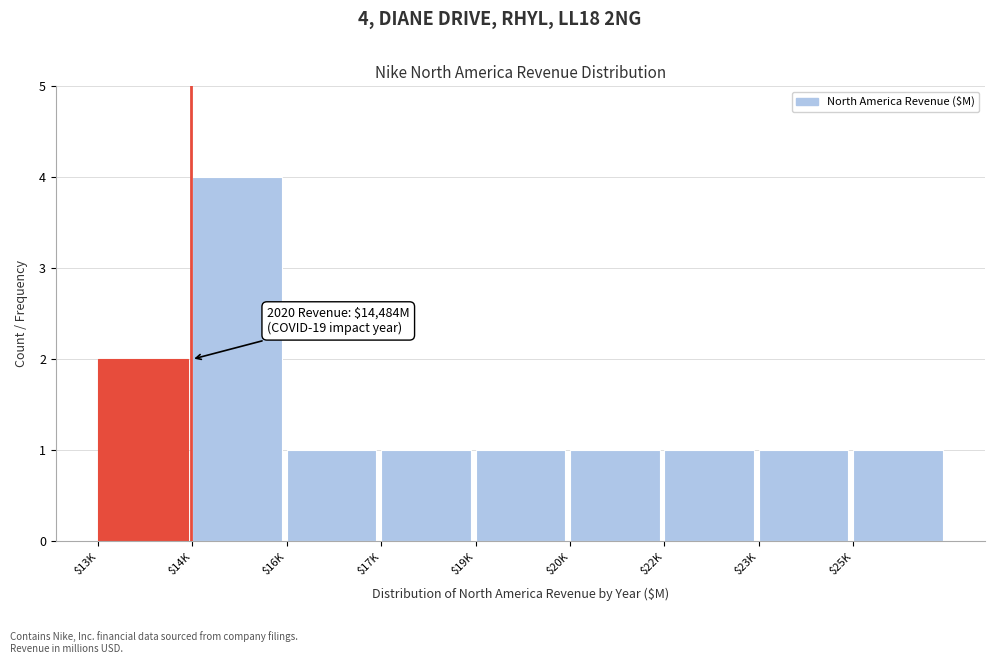

Reading left to right, transcribe all the data shown in this chart.

2	4	1	1	1	1	1	1	1